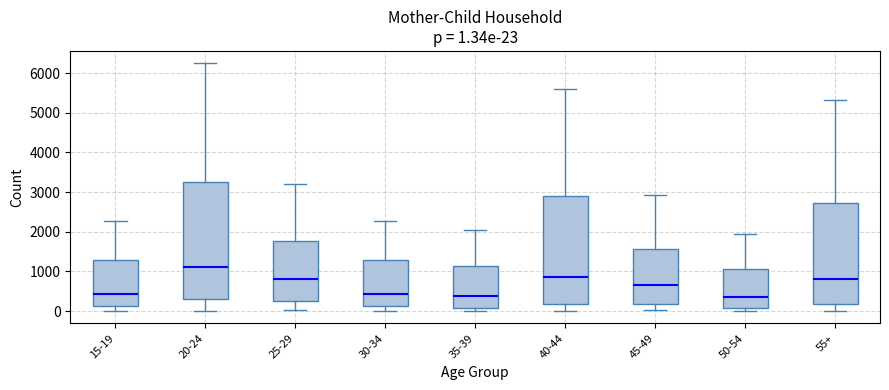

Which box's median line is the highest?

20-24